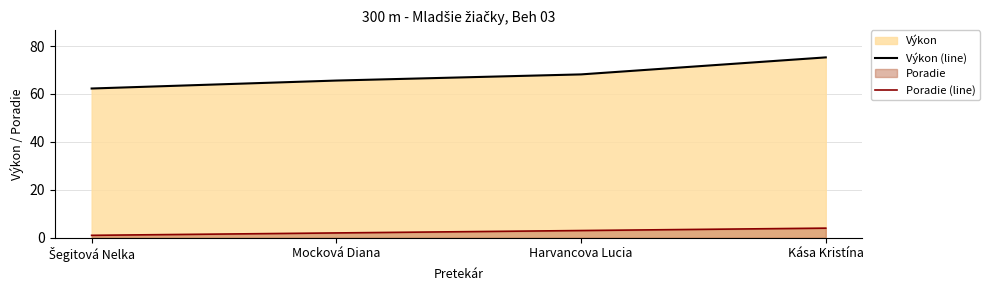

How many lines are shown in the chart?

2